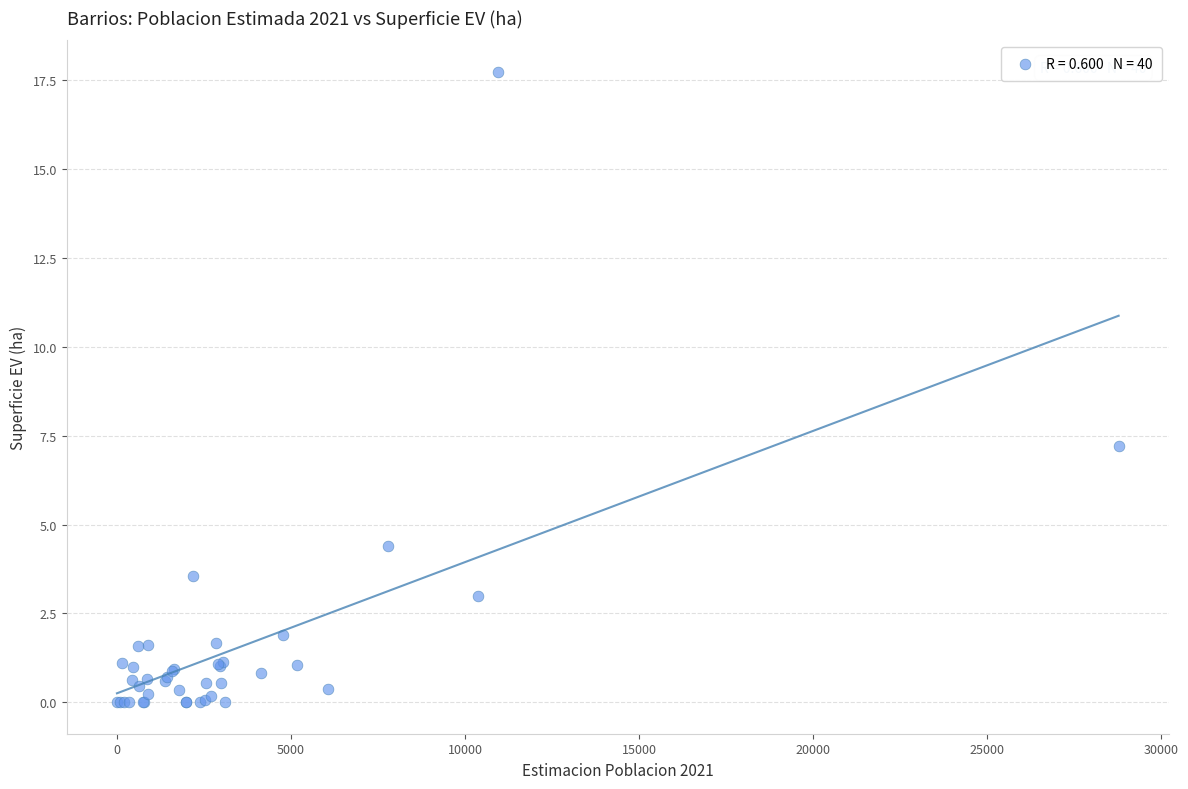

What Y value in the scatter plot is closest to 8?

7.2